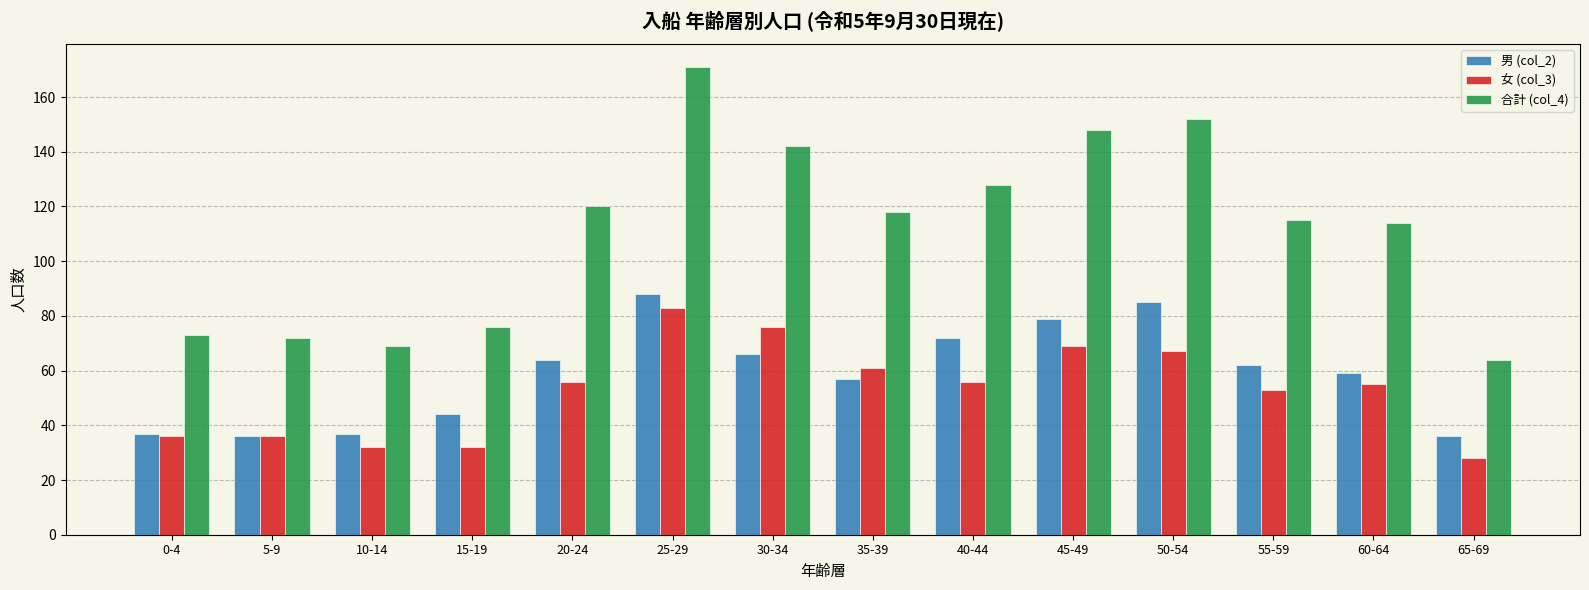

What is the difference between the highest and lowest values at 15-19?

44